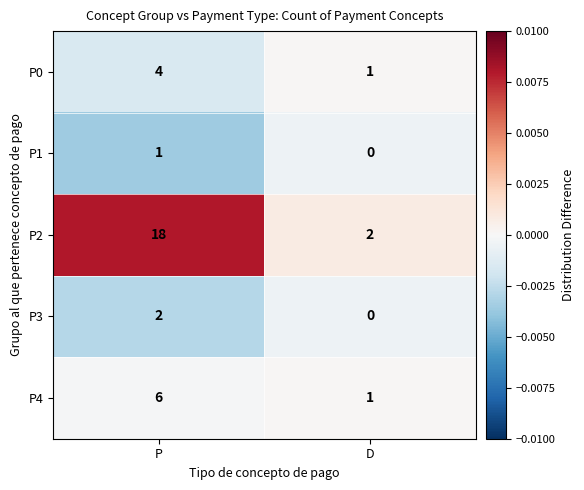

Where is P1 nearest to the value 0?

D